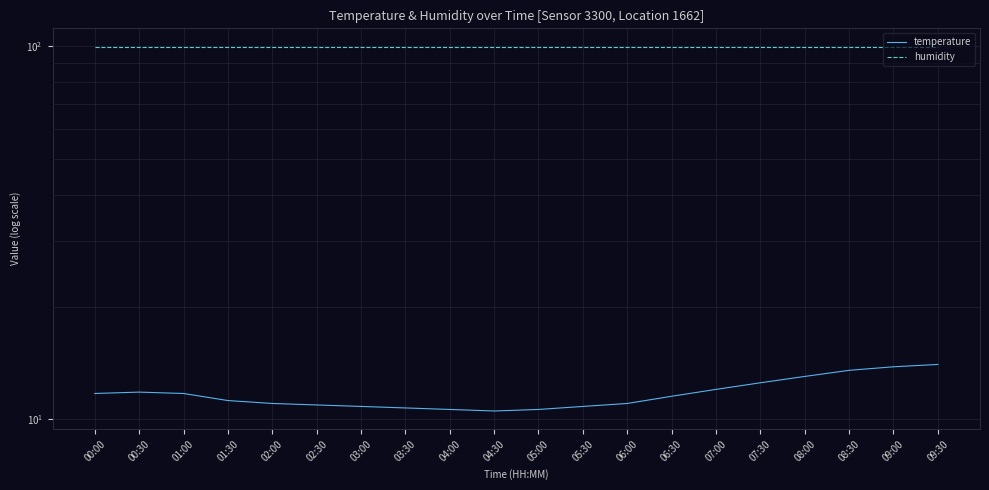

What is the label of the 20th point from the right?

00:00